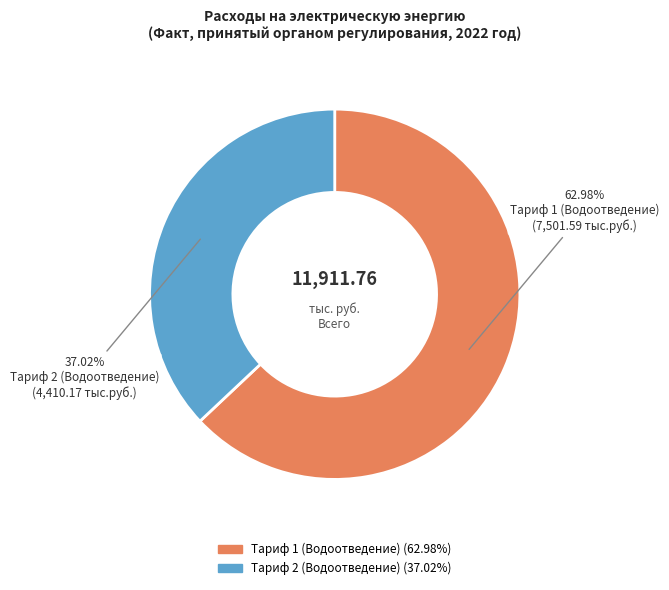

To the nearest percent, what is the difference between the Тариф 1 (Водоотведение) and Тариф 2 (Водоотведение) slice percentages?

26%